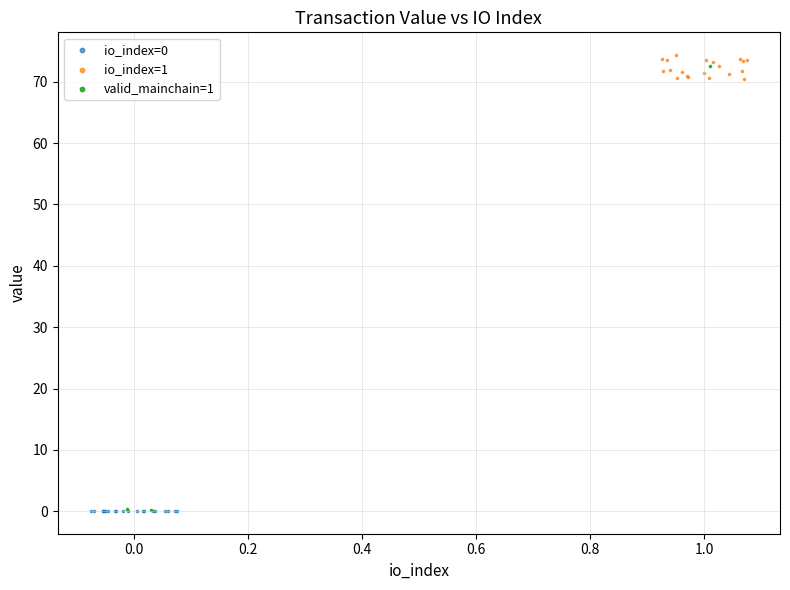

Which series reaches the maximum Y coordinate?

io_index=1